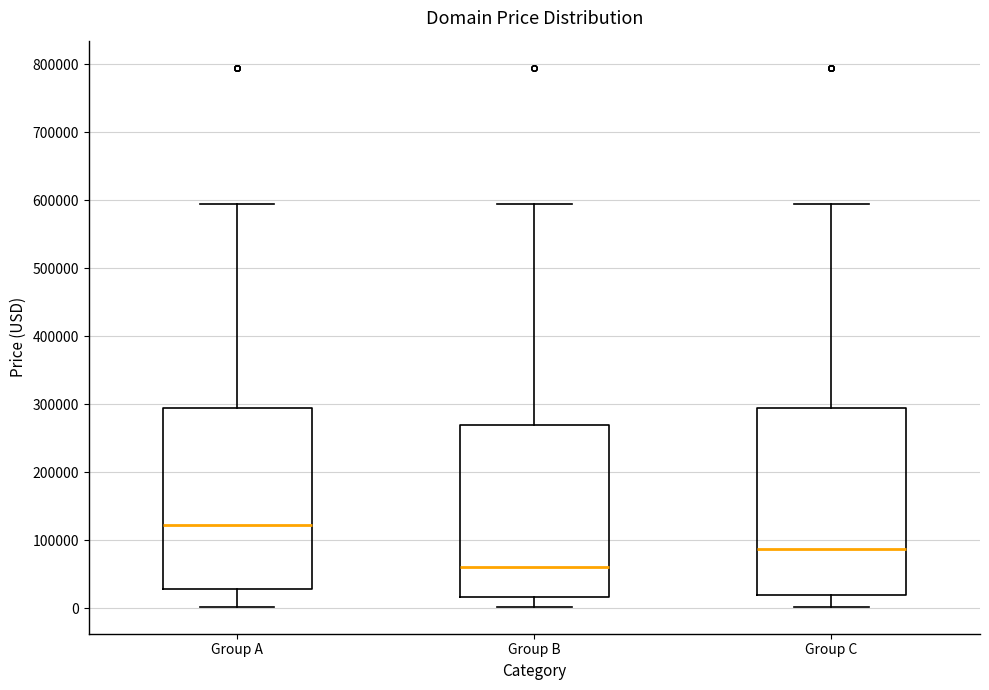

Reading left to right, read every box against the y-axis: the position of its median line, the range the box covers, and the ends of its whiskers. The values are not printed on the chart, so give them approximately, as read against the axis.

Group A: median 120000, box 30000 to 290000, whiskers 0 to 590000
Group B: median 60000, box 20000 to 270000, whiskers 0 to 590000
Group C: median 90000, box 20000 to 290000, whiskers 0 to 590000